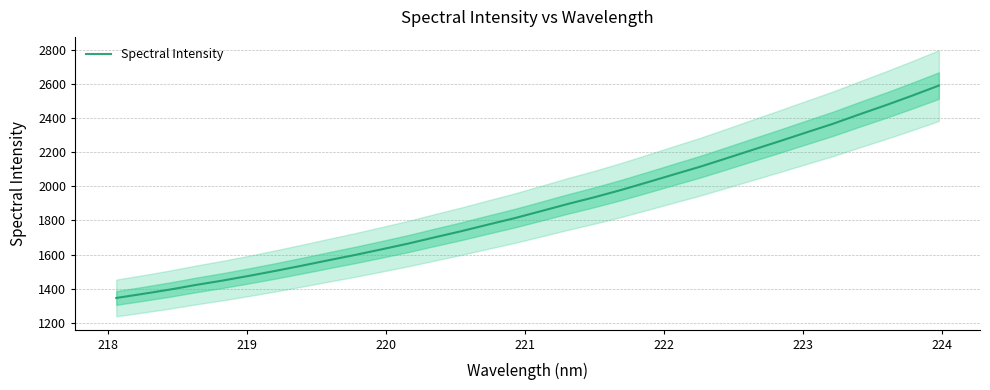

How many values are below 1854?

16